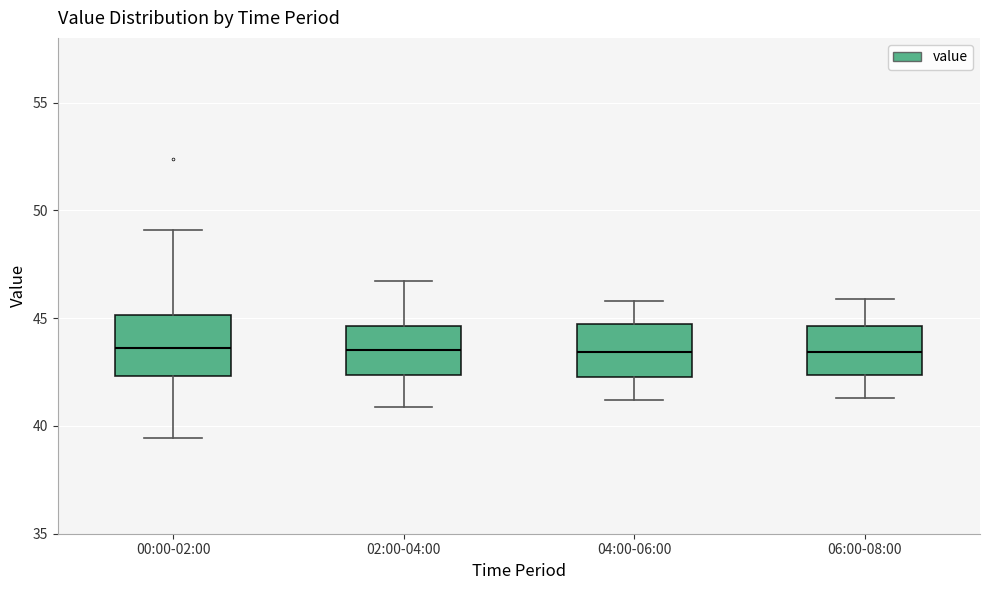

Where does the lower whisker of the box for 04:00-06:00 end on the y-axis? The values are not printed on the chart, so give them approximately, as read against the axis.

41.0